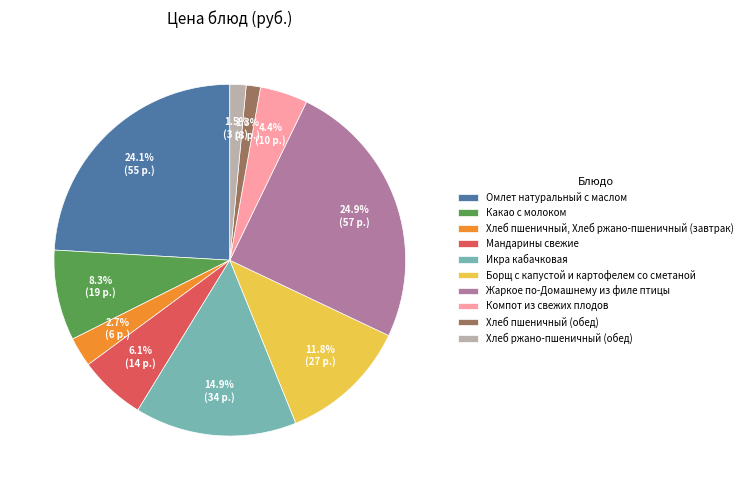

Rank the categories by value from highest to lowest.

Жаркое по-Домашнему из филе птицы, Омлет натуральный с маслом, Икра кабачковая, Борщ с капустой и картофелем со сметаной, Какао с молоком, Мандарины свежие, Компот из свежих плодов, Хлеб пшеничный, Хлеб ржано-пшеничный (завтрак), Хлеб ржано-пшеничный (обед), Хлеб пшеничный (обед)